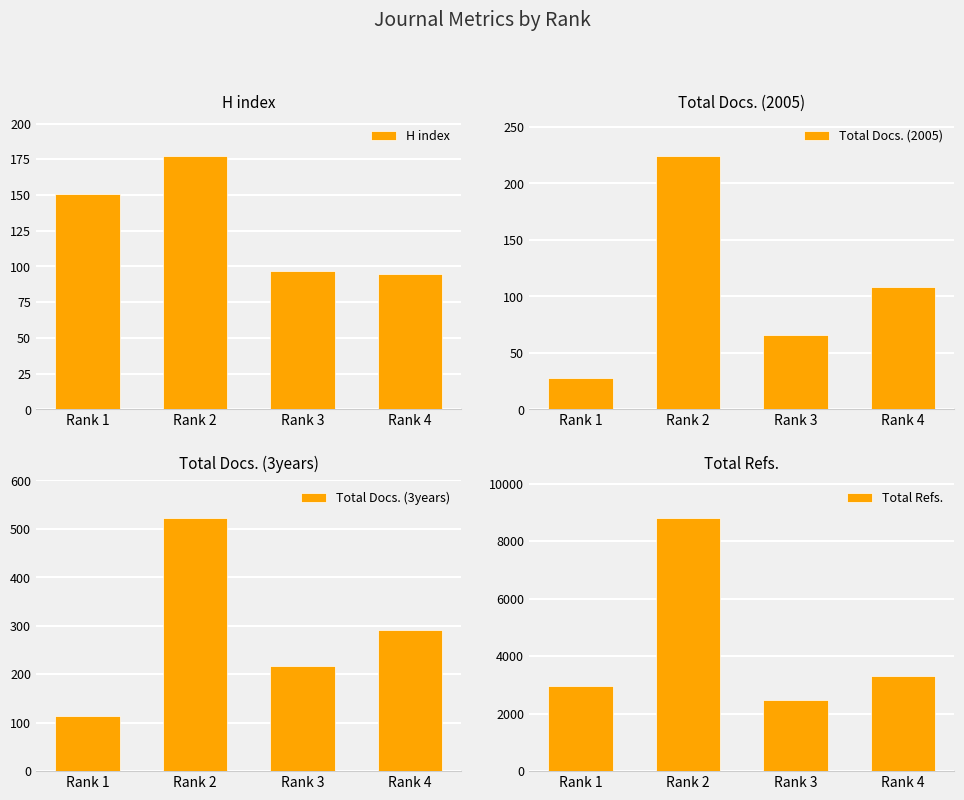

Count the number of categories in the chart.

4